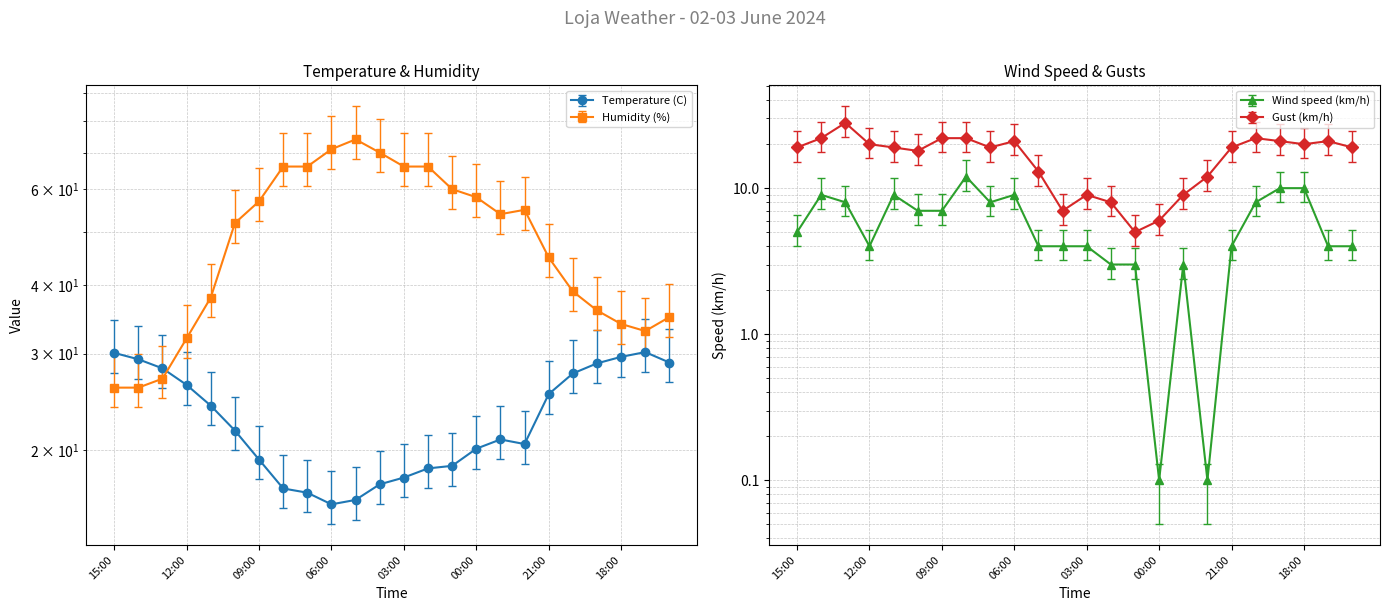

Does the chart display data point markers on the line(s)?

Yes